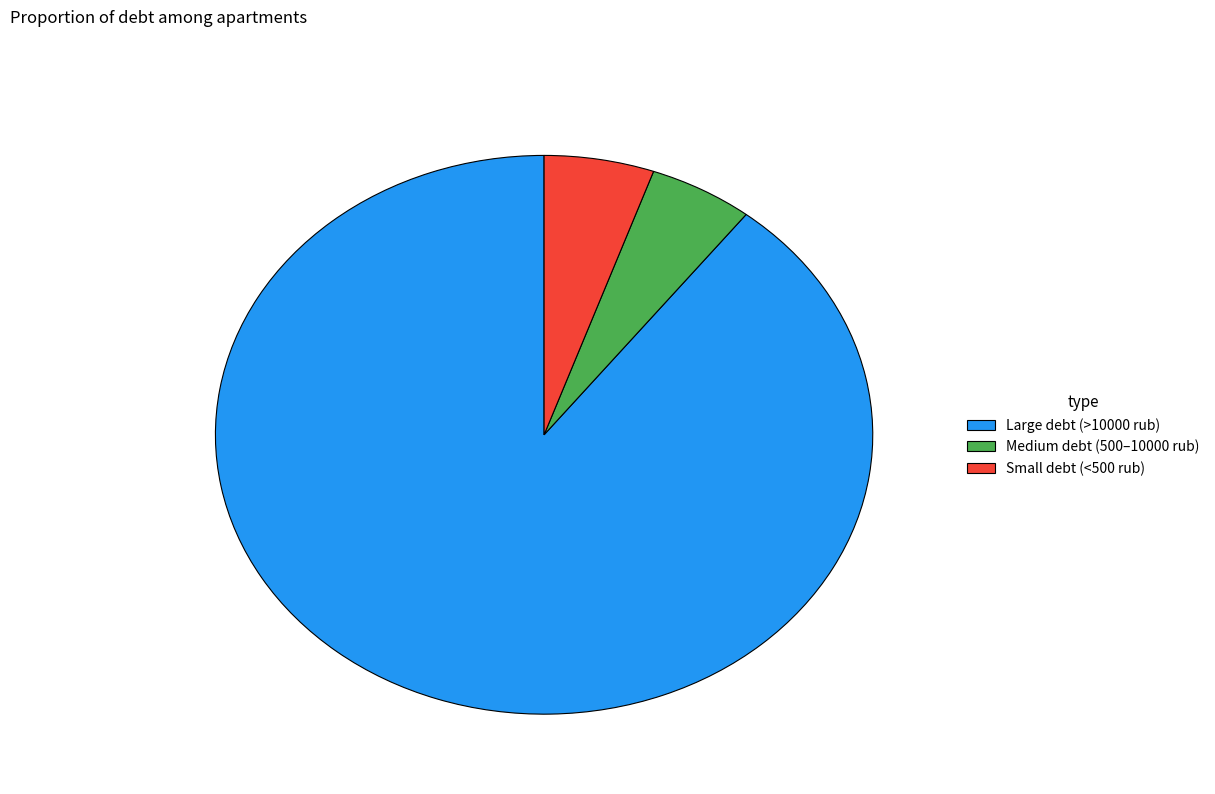

The Large debt (>10000 rub) slice represents 89% of the pie. True or false?

True